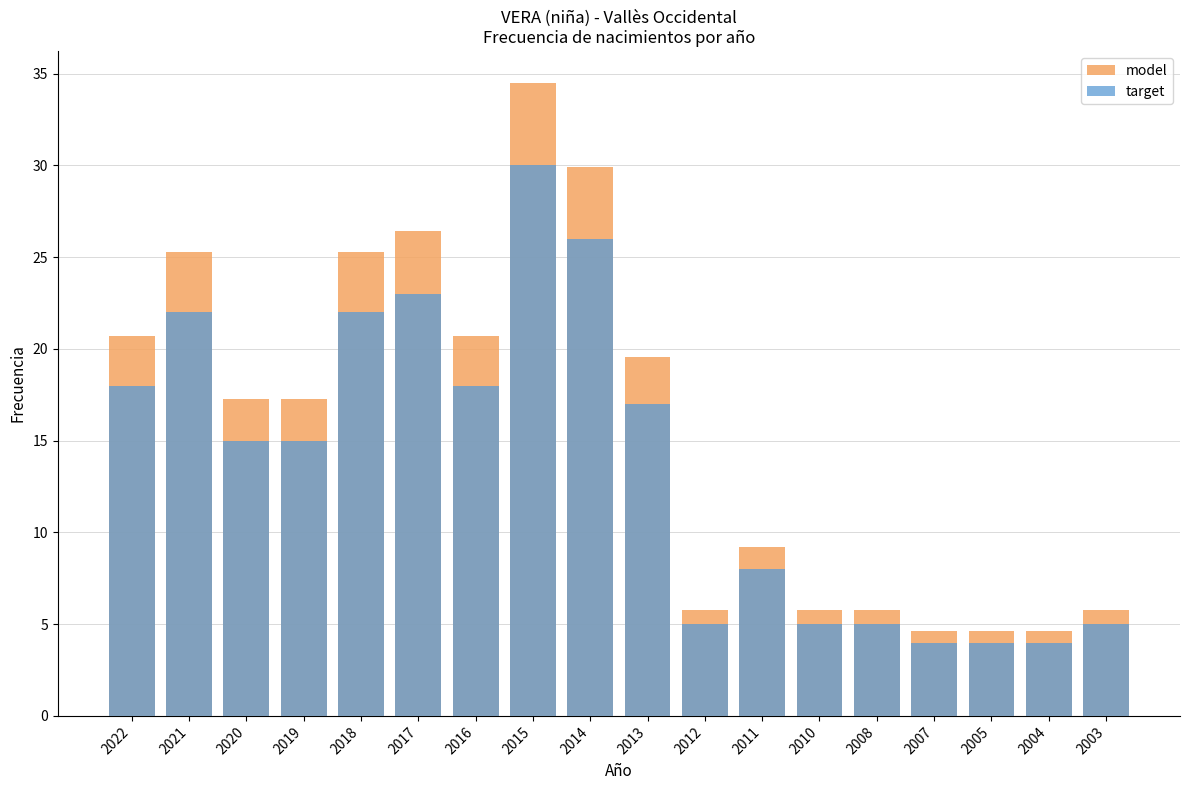

Where does the target series first go above 15?

2022